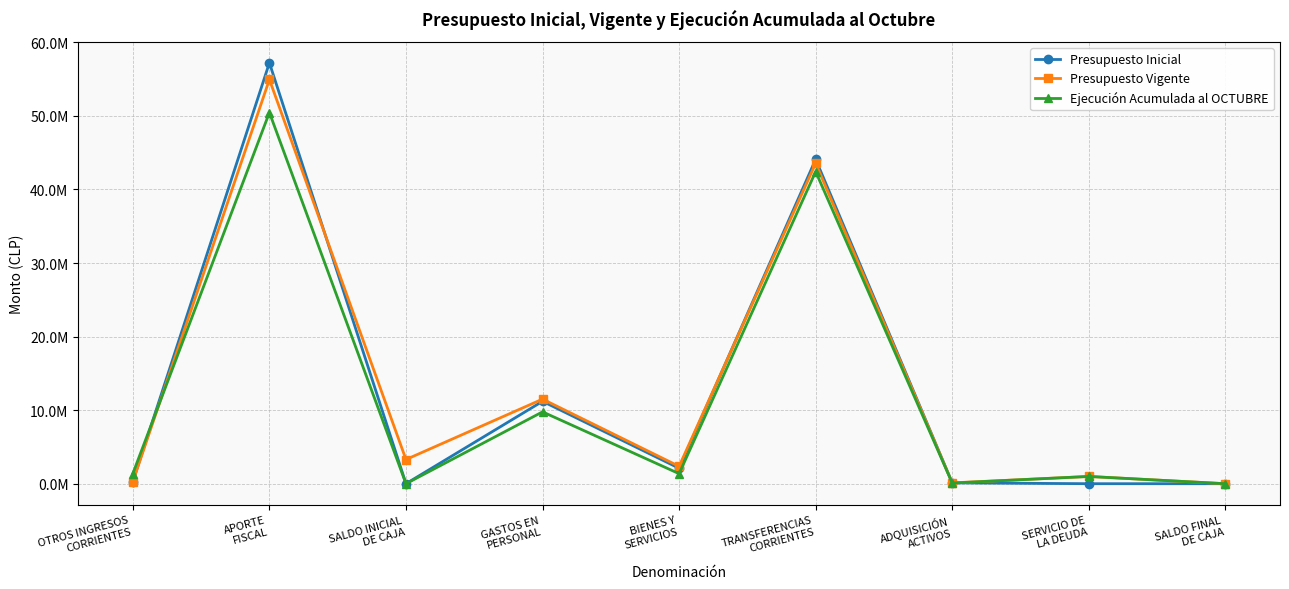

At how many categories does at least one series exceed 21624601?

2